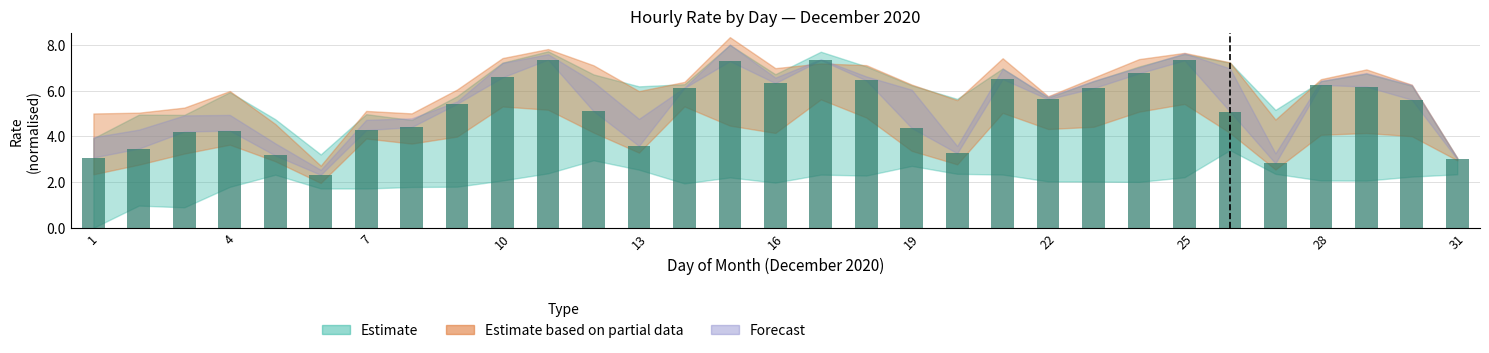

What is the difference between the maximum and minimum values?

5.0